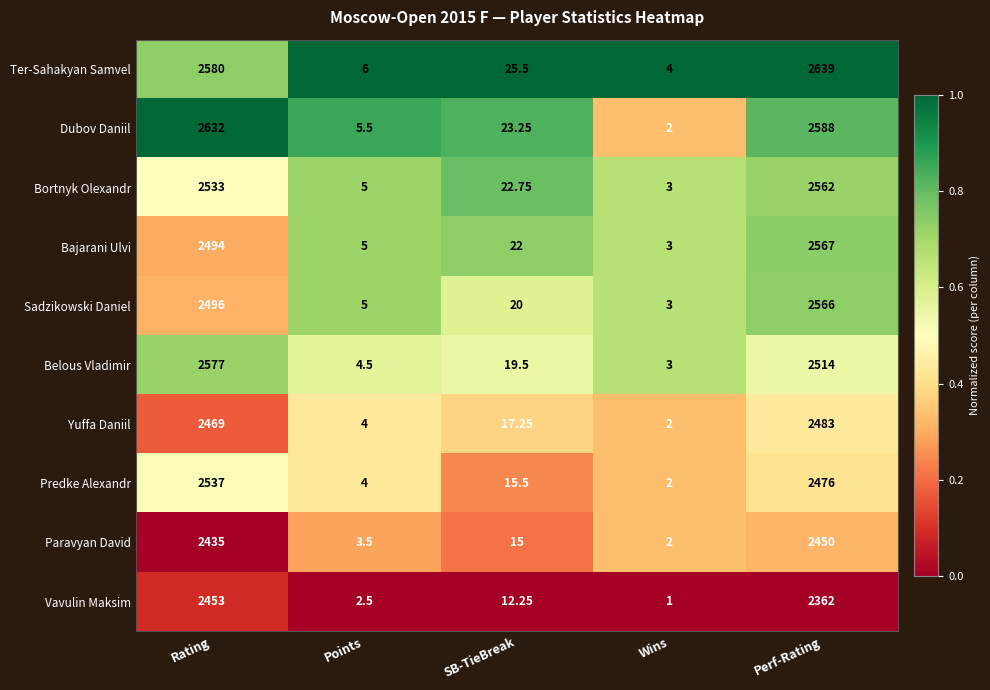

Which category has the lowest value in the Predke Alexandr series?

Wins